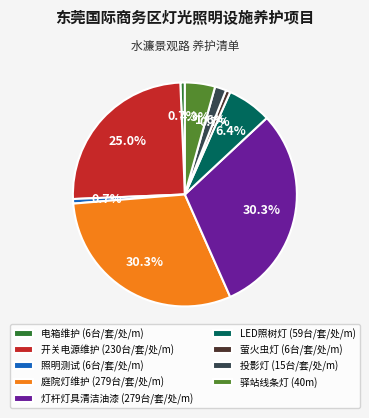

Is there any slice that represents more than half of the pie?

No